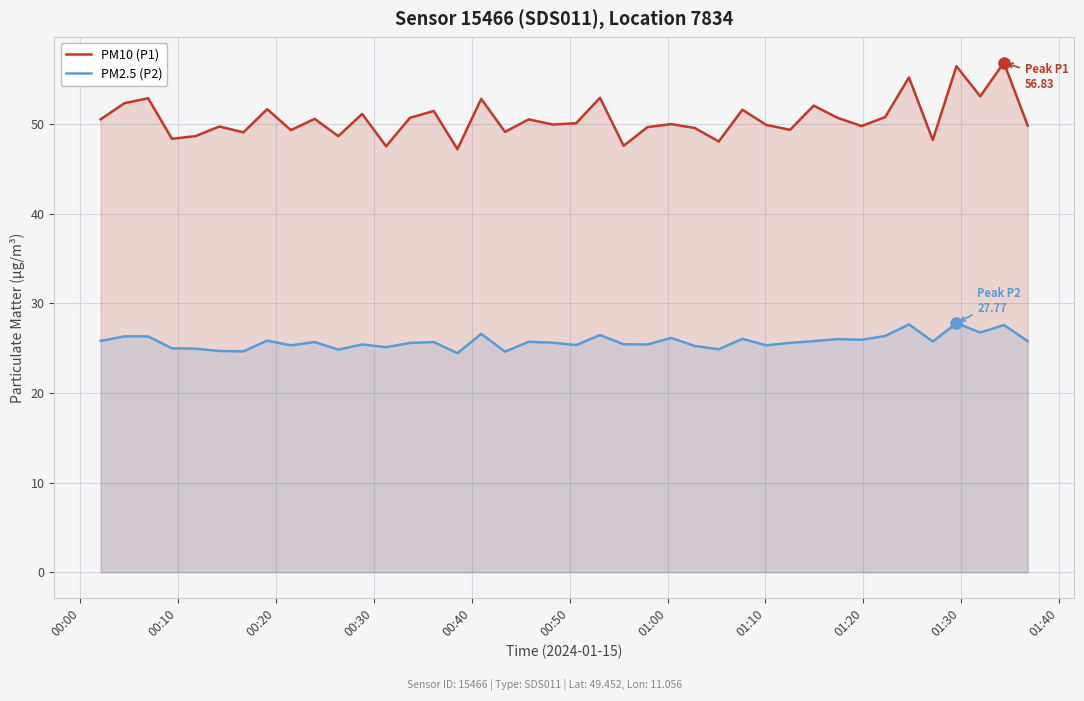

Which series has the largest total across all categories?

PM10 (P1)